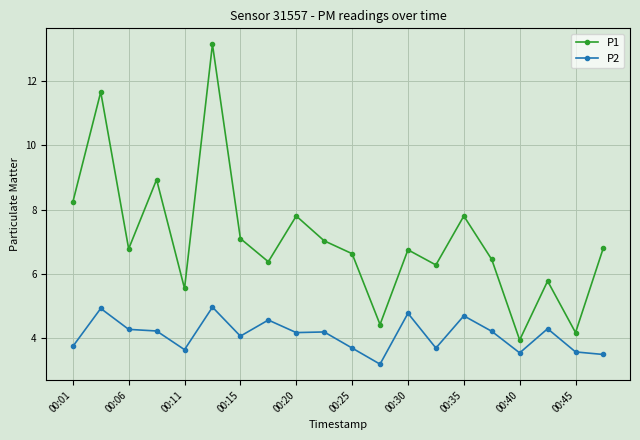

Which series has the widest spread of values?

P1